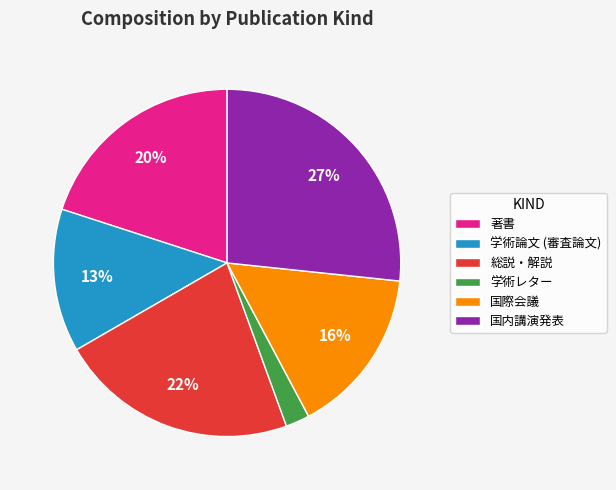

To the nearest percent, what is the combined percentage of 学術論文 (審査論文) and 国内講演発表?

40%